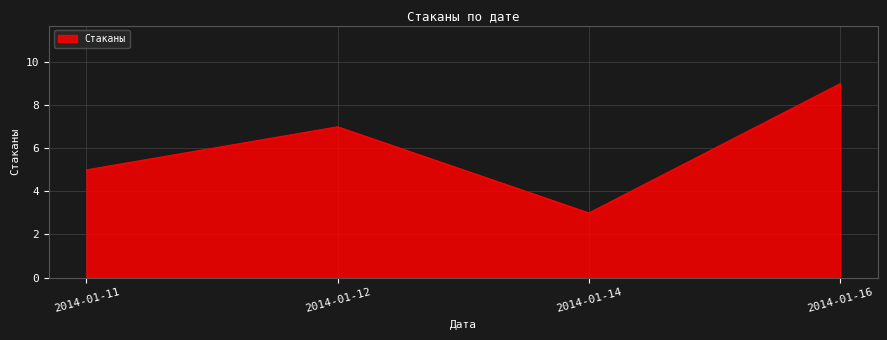

True or false: the data shows 15 at 2014-01-16.

False